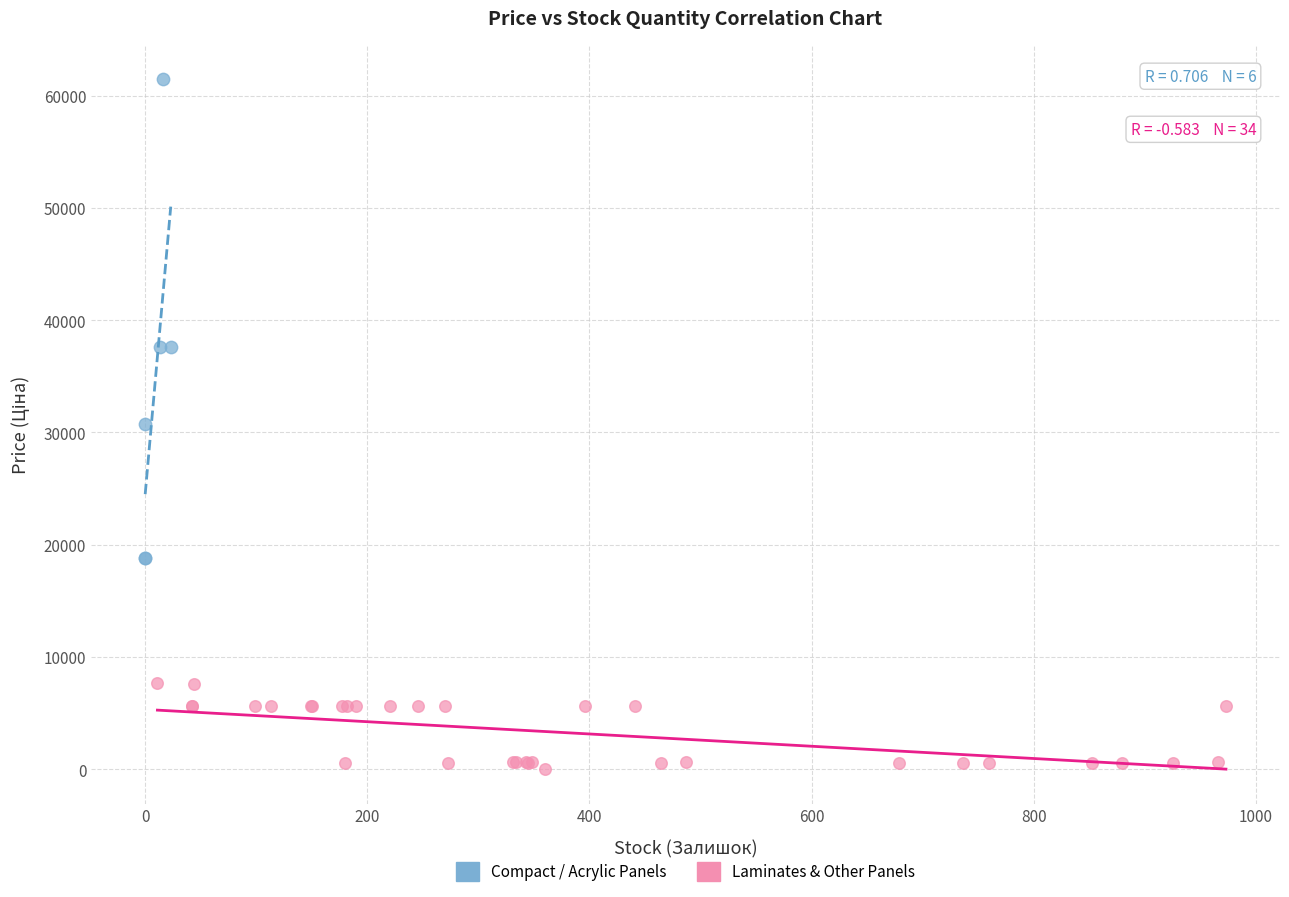

Which series reaches the maximum Y coordinate?

Compact / Acrylic Panels